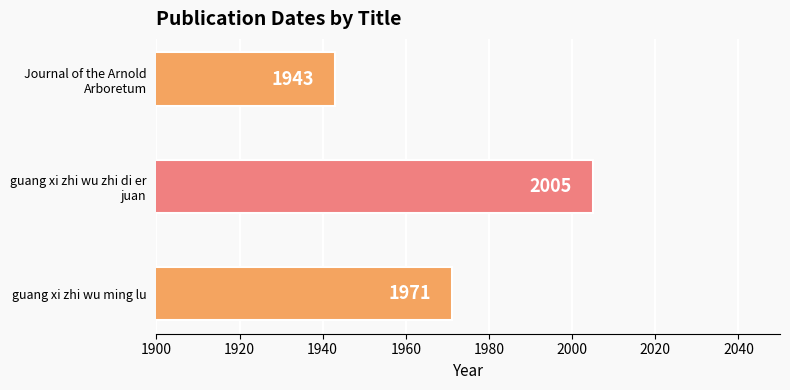

List the labels in order of value, smallest first.

Journal of the Arnold
Arboretum, guang xi zhi wu ming lu, guang xi zhi wu zhi di er
juan